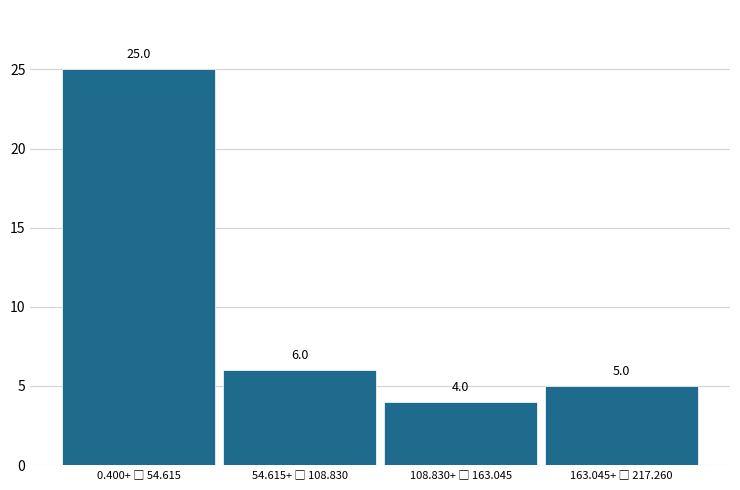

Reading left to right, list all the values displayed in this chart.

25	6	4	5